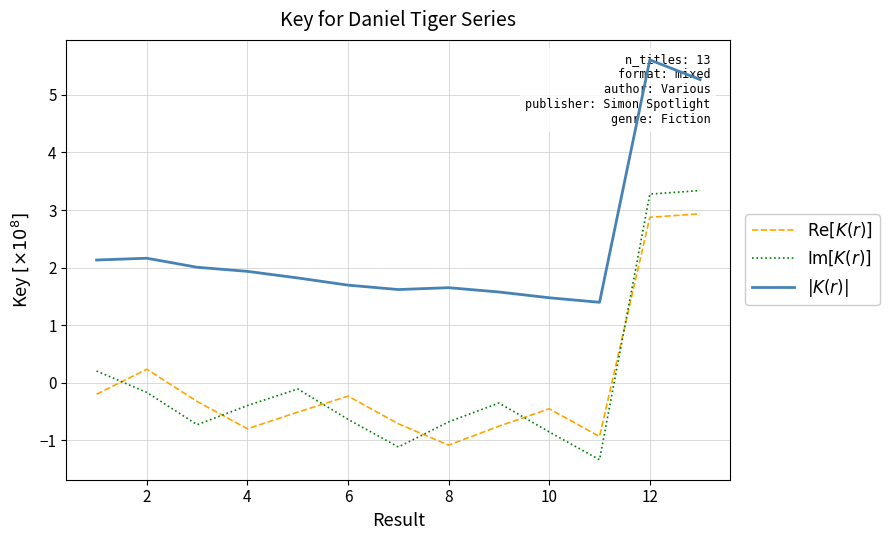

Reading left to right, transcribe all the data shown in this chart.

$\mathrm{Re}[K(r)]$: -0.2	0.2	-0.3	-0.8	-0.5	-0.2	-0.7	-1.1	-0.8	-0.5	-0.9	2.9	2.9
$\mathrm{Im}[K(r)]$: 0.2	-0.2	-0.7	-0.4	-0.1	-0.6	-1.1	-0.7	-0.4	-0.9	-1.3	3.3	3.3
$|K(r)|$: 2.1	2.2	2.0	1.9	1.8	1.7	1.6	1.6	1.6	1.5	1.4	5.6	5.3